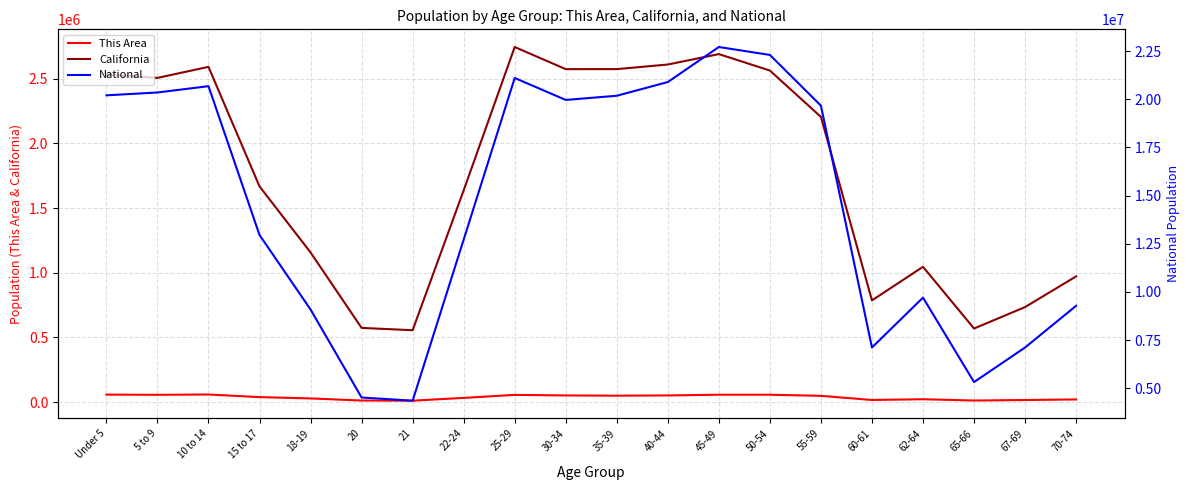

At which category does the chart reach its minimum across all series?

21